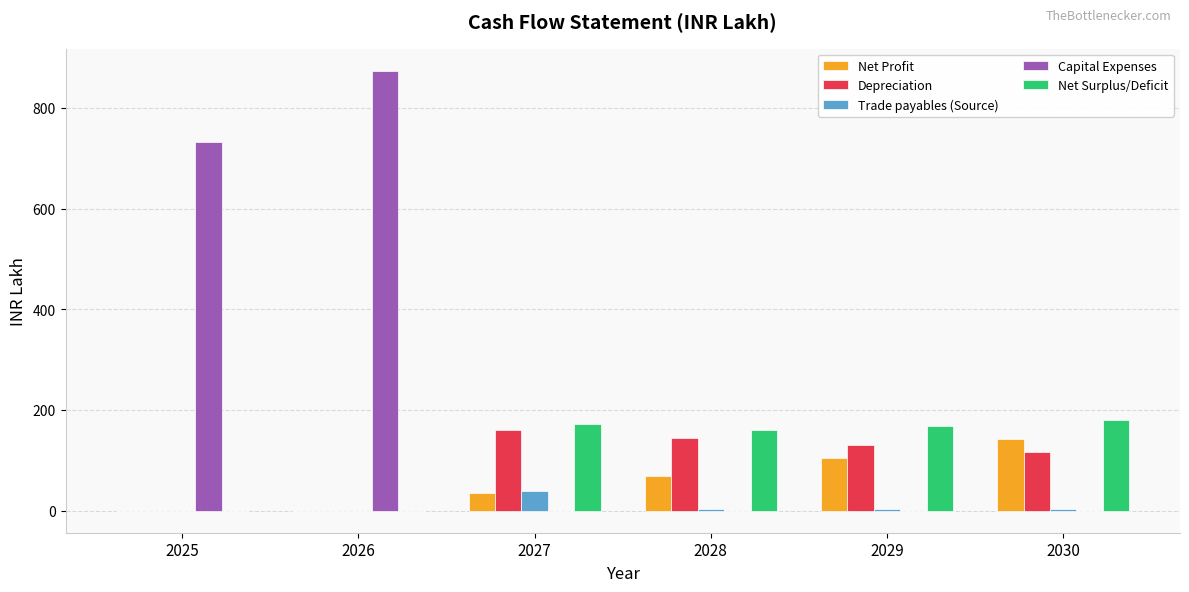

Is the value of Trade payables (Source) at 2025 greater than the value of Depreciation at 2027?

No